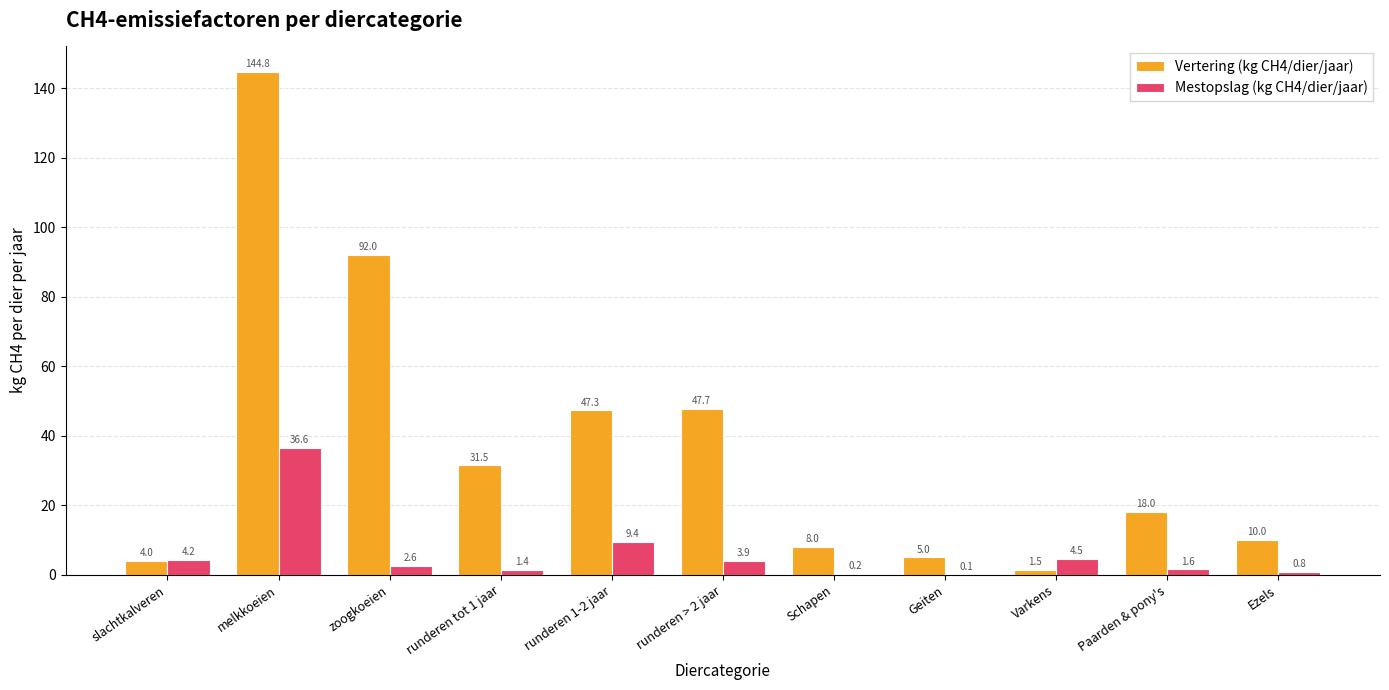

What are all the series names shown in the legend?

Vertering (kg CH4/dier/jaar), Mestopslag (kg CH4/dier/jaar)